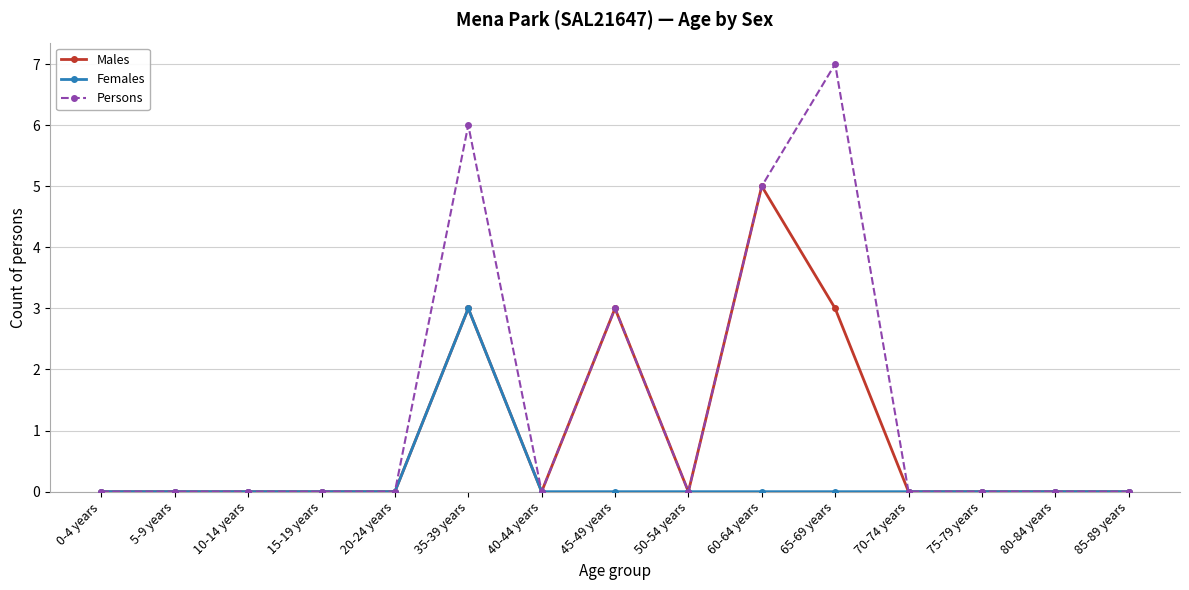

Which series has the largest range (max minus min)?

Persons